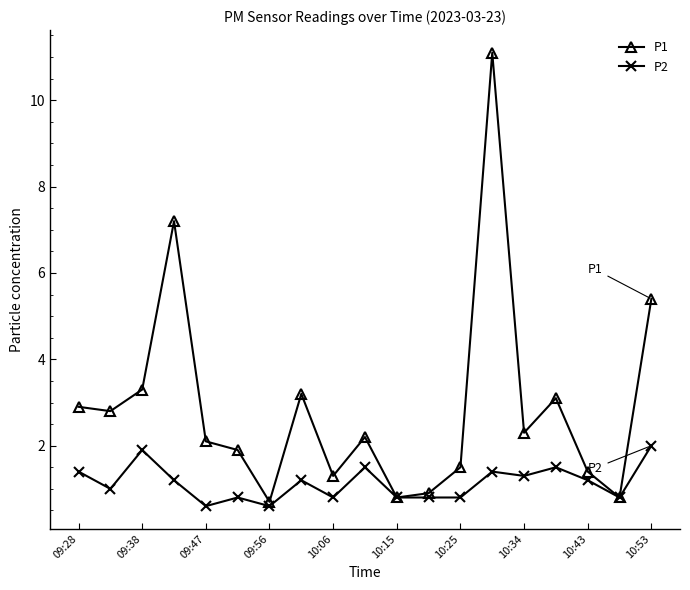

What is the maximum value for P2?

2.0